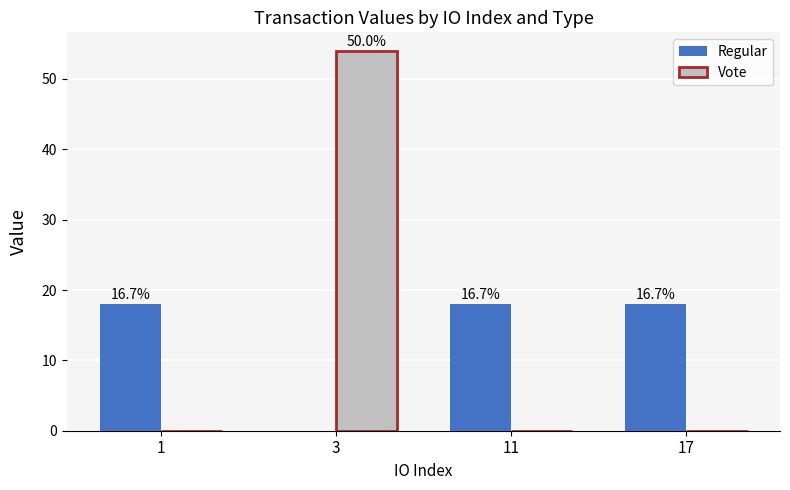

Reading left to right, what are all the values shown in this chart?

Regular: 1=18.0	3=0.0	11=18.0	17=18.0
Vote: 1=0.0	3=53.9	11=0.0	17=0.0